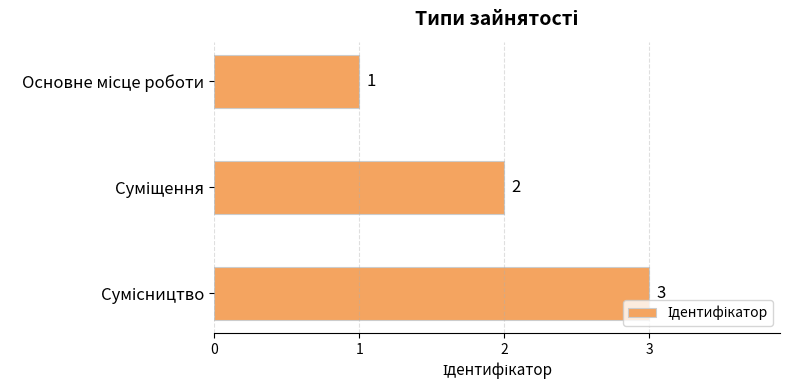

What is the difference between the maximum and minimum values?

2